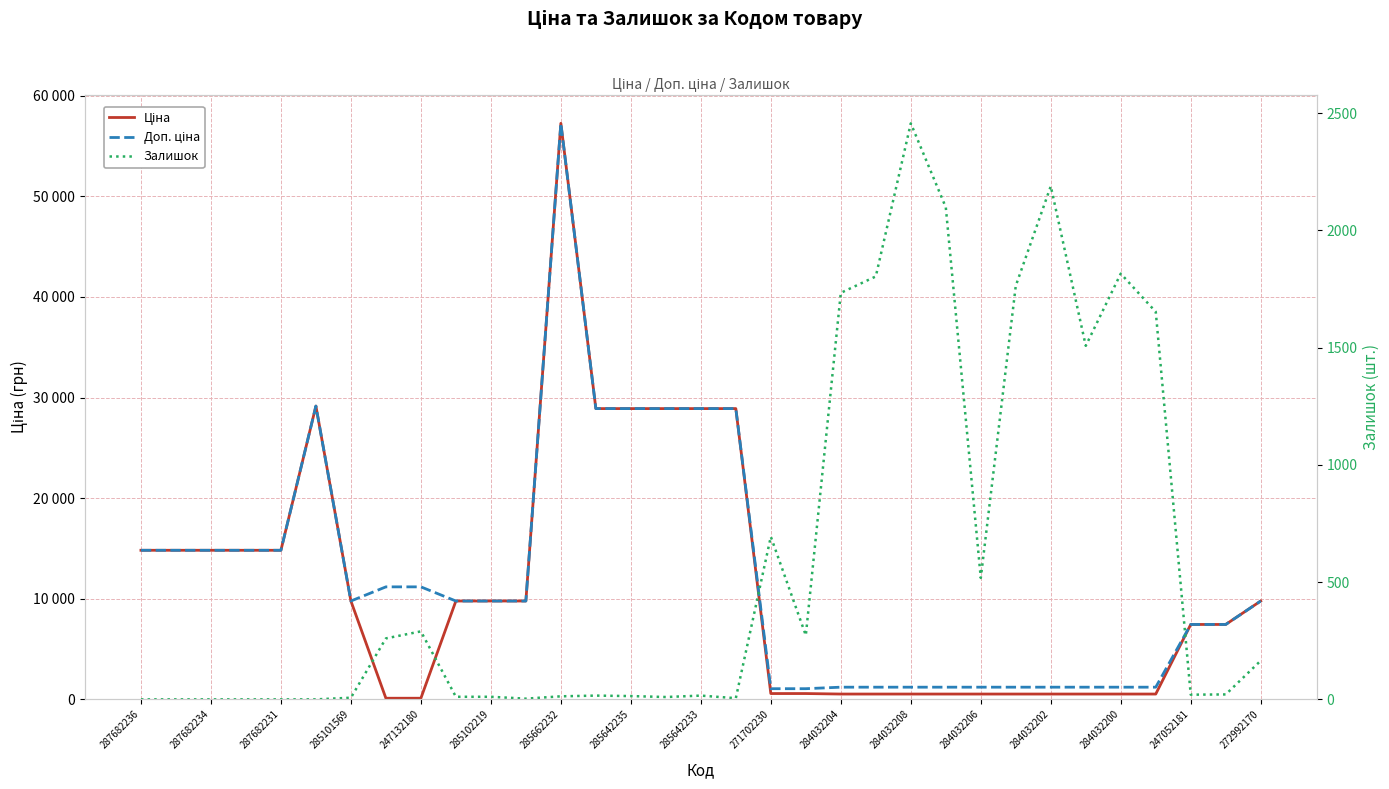

Reading left to right, what are all the values shown in this chart?

Ціна: 14817.6	14817.6	14817.6	14817.6	14817.6	29152.3	9775.5	111.8	111.8	9775.5	9775.5	9775.5	57258.0	28901.7	28901.7	28901.7	28901.7	28901.7	578.1	578.1	528.2	528.2	528.2	528.2	528.2	528.2	528.2	528.2	528.2	528.2	7444.6	7444.6	9775.5
Доп. ціна: 14817.6	14817.6	14817.6	14817.6	14817.6	29152.3	9775.5	11182.0	11182.0	9775.5	9775.5	9775.5	57258.0	28901.7	28901.7	28901.7	28901.7	28901.7	1060.0	1060.0	1210.7	1210.7	1210.7	1210.7	1210.7	1210.7	1210.7	1210.7	1210.7	1210.7	7444.6	7444.6	9775.5
Залишок: 0.0	0.0	0.0	0.0	0.0	0.0	7.0	260.0	290.0	11.0	11.0	3.0	13.0	16.0	14.0	10.0	16.0	5.0	694.0	273.0	1734.0	1804.0	2457.0	2099.0	518.0	1764.0	2189.0	1508.0	1816.0	1653.0	20.0	21.0	165.0